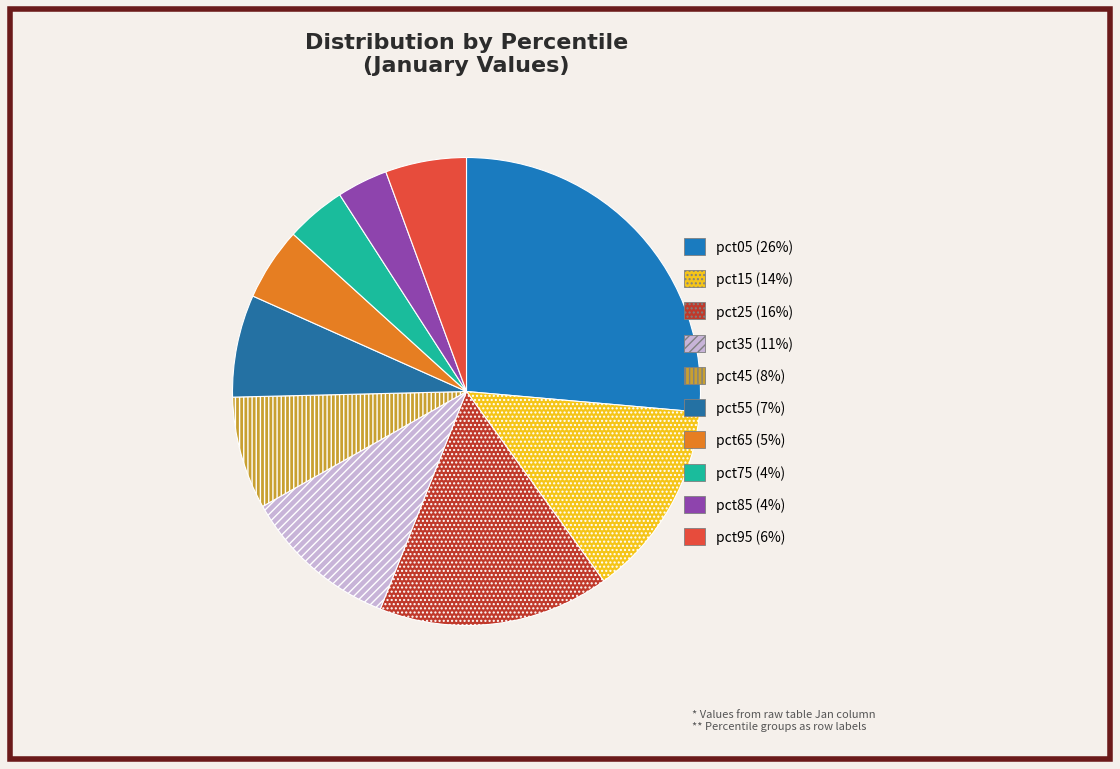

What percentage is NOT represented by pct95?

94.4%